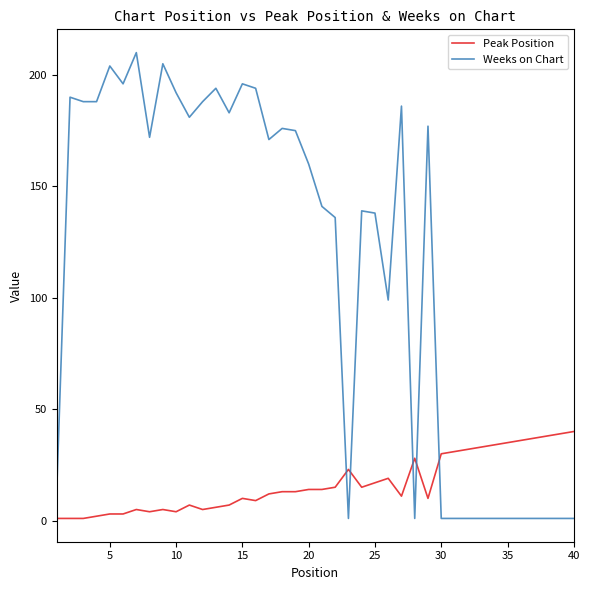

What is the difference between the maximum and minimum values in the Peak Position series?

39